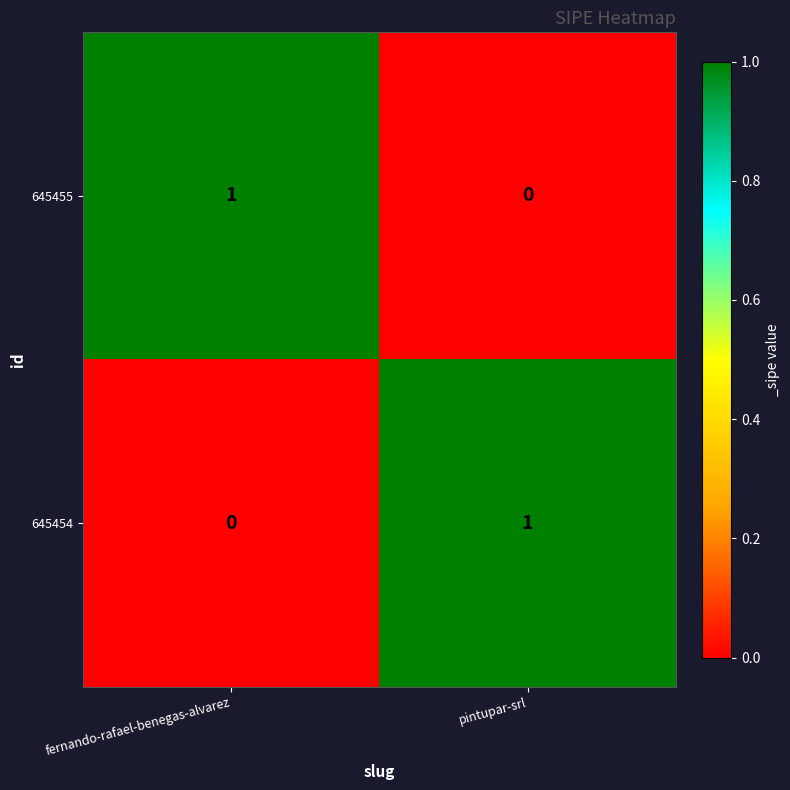

List the labels in order of 645454 value, largest first.

pintupar-srl, fernando-rafael-benegas-alvarez